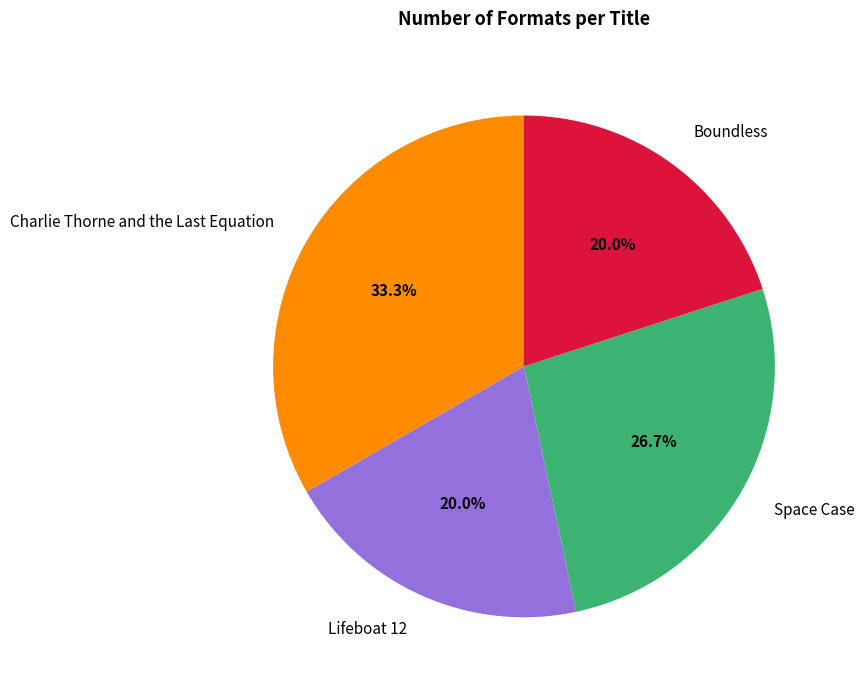

Does any single category account for the majority?

No